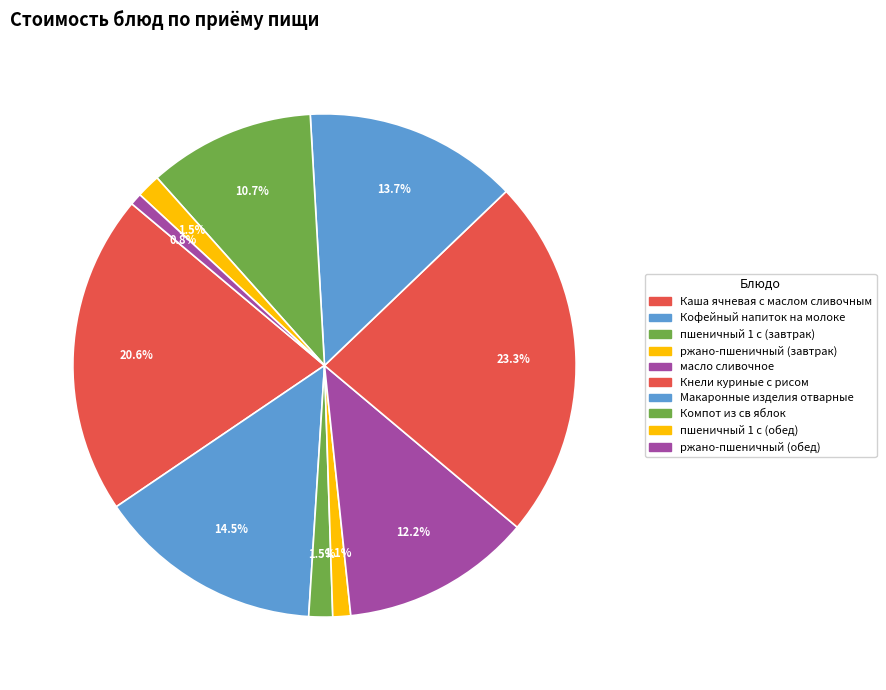

The пшеничный 1 с (завтрак) slice represents 2% of the pie. True or false?

True